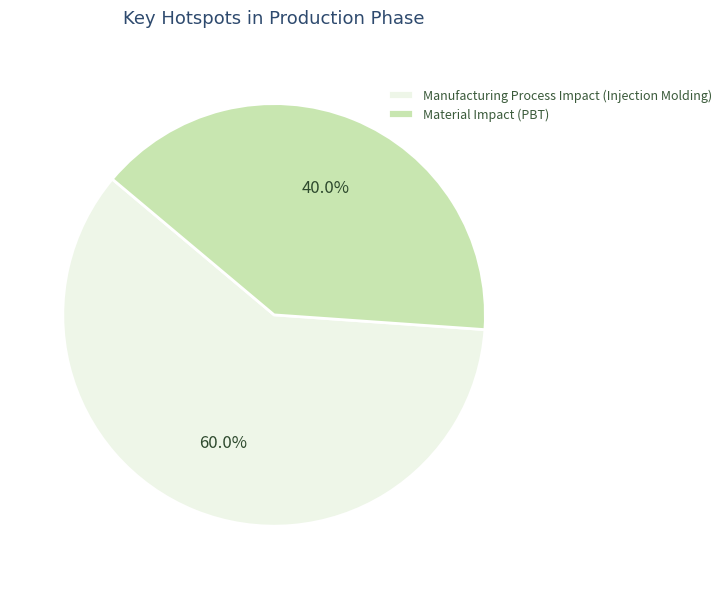

Which has a higher value, Manufacturing Process Impact (Injection Molding) or Material Impact (PBT)?

Manufacturing Process Impact (Injection Molding)